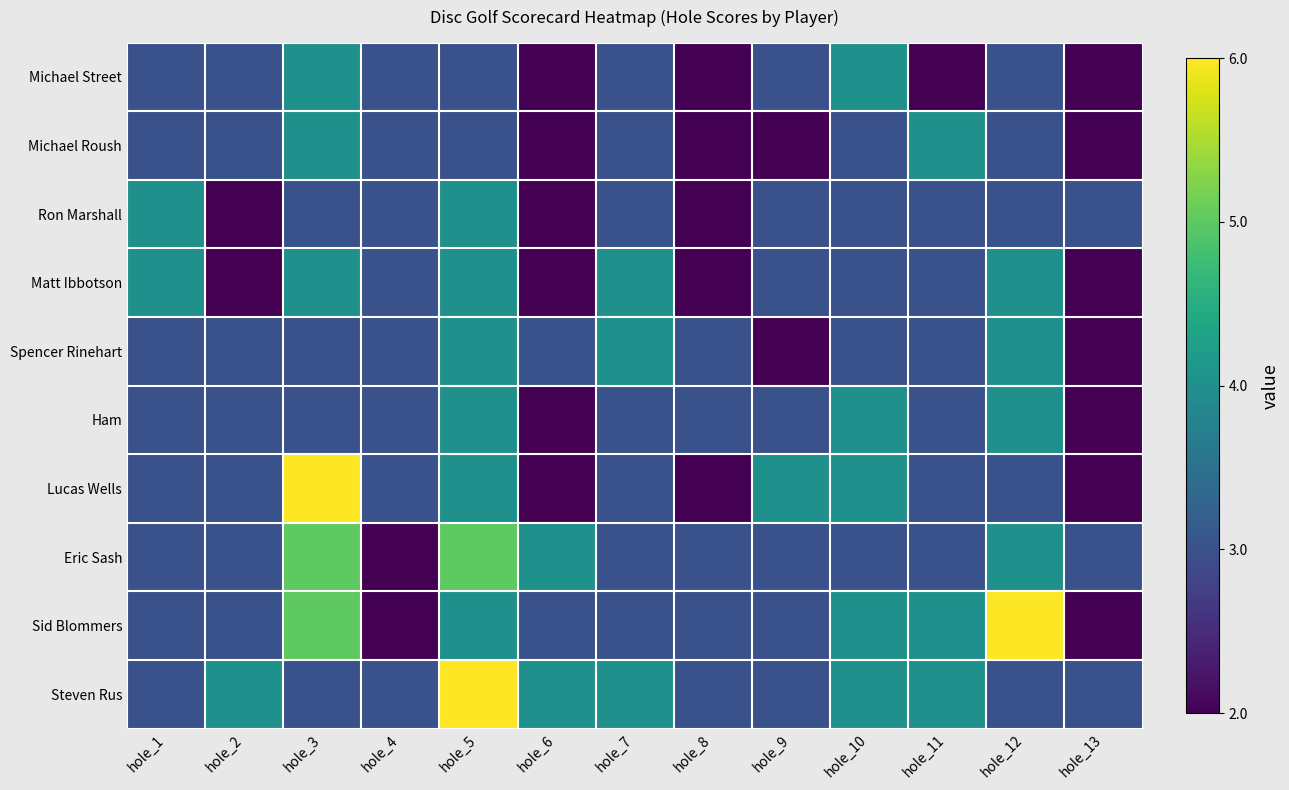

Reading left to right, what are all the values shown in this chart?

Michael Street: hole_1=3	hole_2=3	hole_3=4	hole_4=3	hole_5=3	hole_6=2	hole_7=3	hole_8=2	hole_9=3	hole_10=4	hole_11=2	hole_12=3	hole_13=2
Michael Roush: hole_1=3	hole_2=3	hole_3=4	hole_4=3	hole_5=3	hole_6=2	hole_7=3	hole_8=2	hole_9=2	hole_10=3	hole_11=4	hole_12=3	hole_13=2
Ron Marshall: hole_1=4	hole_2=2	hole_3=3	hole_4=3	hole_5=4	hole_6=2	hole_7=3	hole_8=2	hole_9=3	hole_10=3	hole_11=3	hole_12=3	hole_13=3
Matt Ibbotson: hole_1=4	hole_2=2	hole_3=4	hole_4=3	hole_5=4	hole_6=2	hole_7=4	hole_8=2	hole_9=3	hole_10=3	hole_11=3	hole_12=4	hole_13=2
Spencer Rinehart: hole_1=3	hole_2=3	hole_3=3	hole_4=3	hole_5=4	hole_6=3	hole_7=4	hole_8=3	hole_9=2	hole_10=3	hole_11=3	hole_12=4	hole_13=2
Ham: hole_1=3	hole_2=3	hole_3=3	hole_4=3	hole_5=4	hole_6=2	hole_7=3	hole_8=3	hole_9=3	hole_10=4	hole_11=3	hole_12=4	hole_13=2
Lucas Wells: hole_1=3	hole_2=3	hole_3=6	hole_4=3	hole_5=4	hole_6=2	hole_7=3	hole_8=2	hole_9=4	hole_10=4	hole_11=3	hole_12=3	hole_13=2
Eric Sash: hole_1=3	hole_2=3	hole_3=5	hole_4=2	hole_5=5	hole_6=4	hole_7=3	hole_8=3	hole_9=3	hole_10=3	hole_11=3	hole_12=4	hole_13=3
Sid Blommers: hole_1=3	hole_2=3	hole_3=5	hole_4=2	hole_5=4	hole_6=3	hole_7=3	hole_8=3	hole_9=3	hole_10=4	hole_11=4	hole_12=6	hole_13=2
Steven Rus: hole_1=3	hole_2=4	hole_3=3	hole_4=3	hole_5=6	hole_6=4	hole_7=4	hole_8=3	hole_9=3	hole_10=4	hole_11=4	hole_12=3	hole_13=3